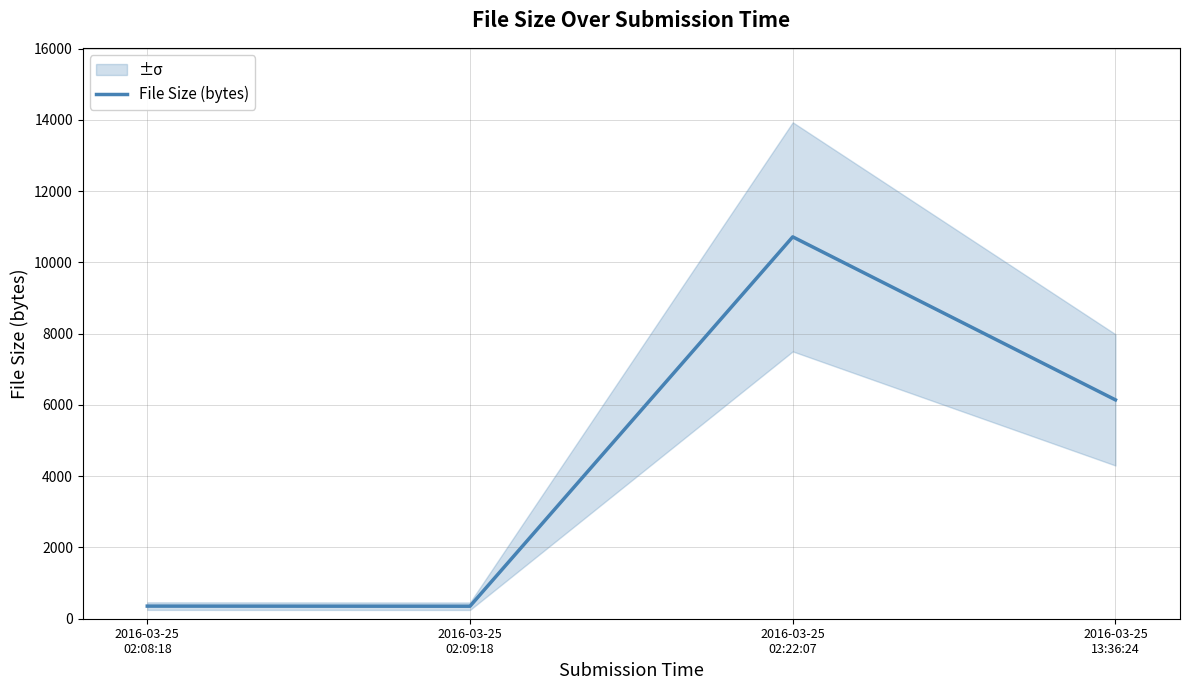

Is this an area chart (filled region under the line)?

No